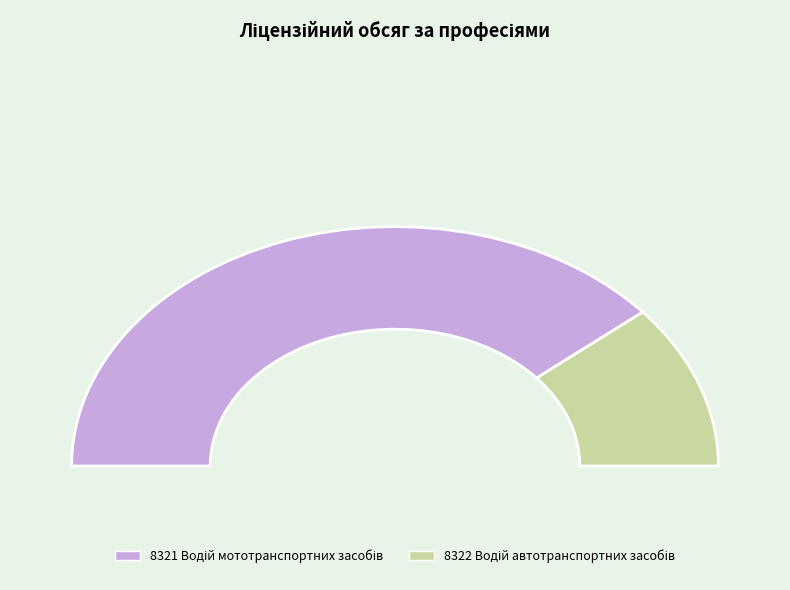

Is it true that 8321 Водій мототранспортних засобів is 78% of the pie?

True